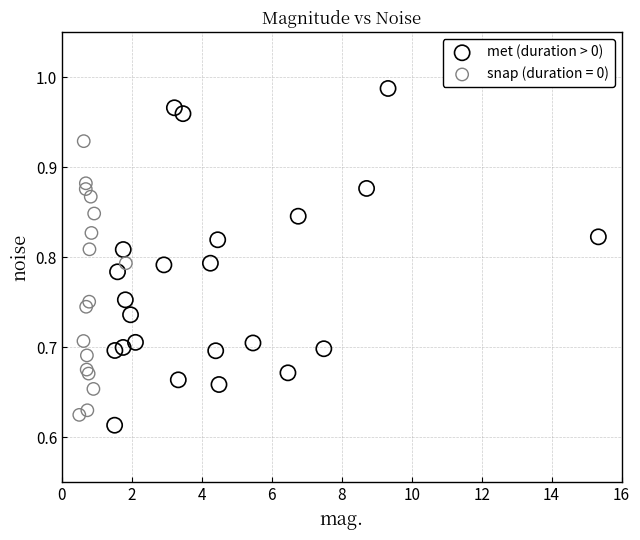

Which series has the largest Y range (max minus min)?

met (duration > 0)